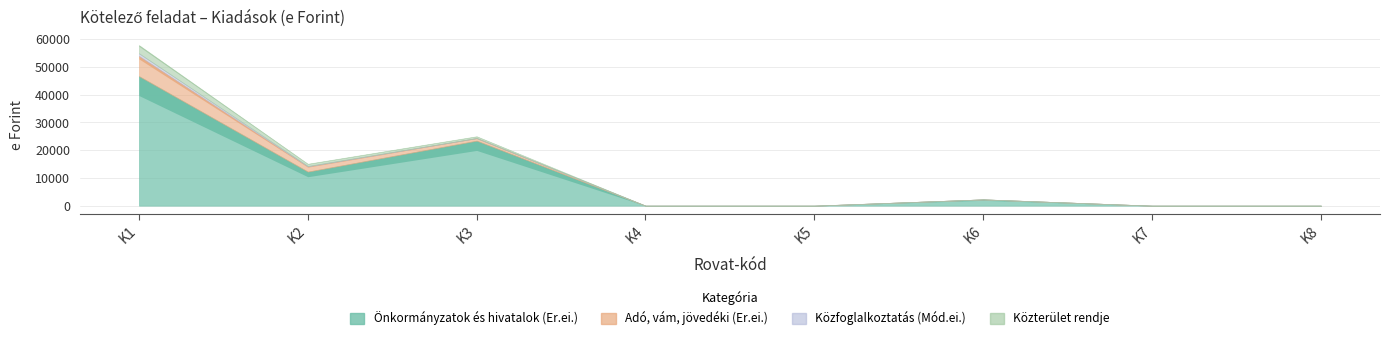

Rank the series at K3 from highest to lowest value.

Önkormányzatok és hivatalok (Er.ei.), Adó, vám, jövedéki (Er.ei.), Közterület rendje, Közfoglalkoztatás (Mód.ei.)